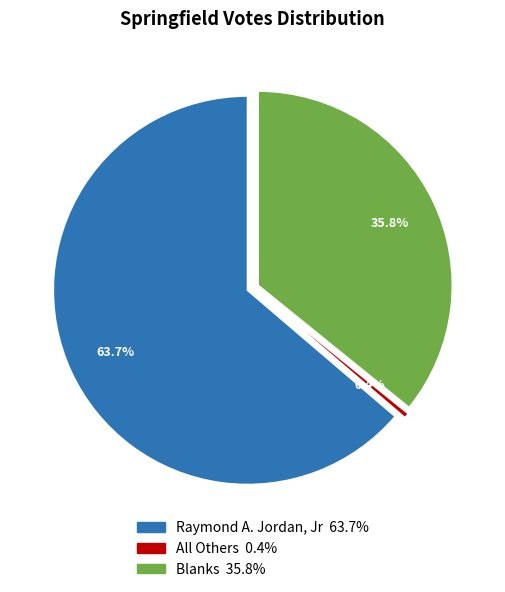

What portion of the pie excludes Raymond A. Jordan, Jr?

36.3%